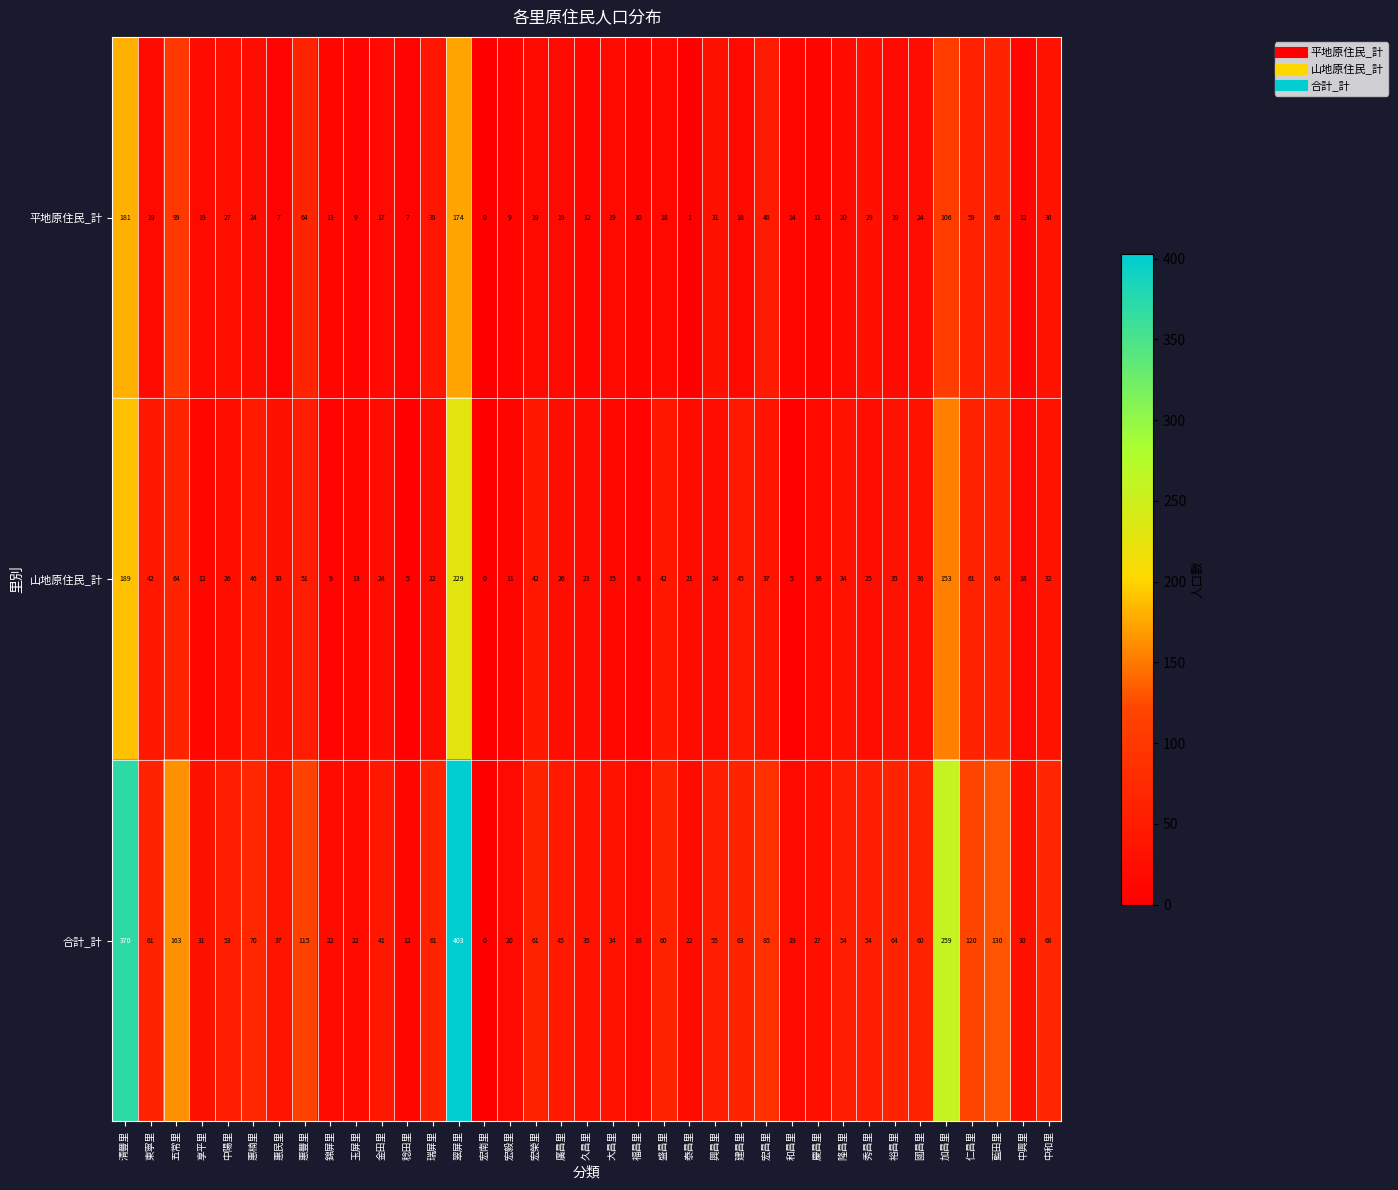

Rank the series at 藍田里 from lowest to highest value.

山地原住民_計, 平地原住民_計, 合計_計